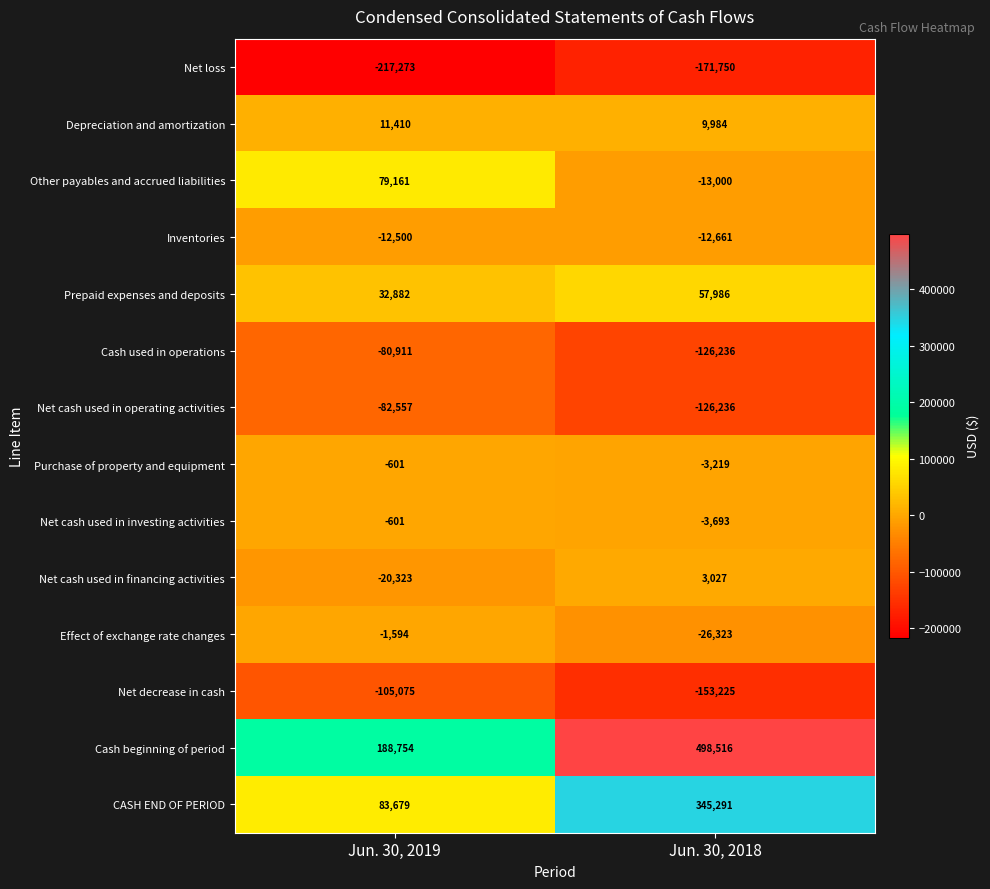

What is the lowest value of the Depreciation and amortization series?

9984